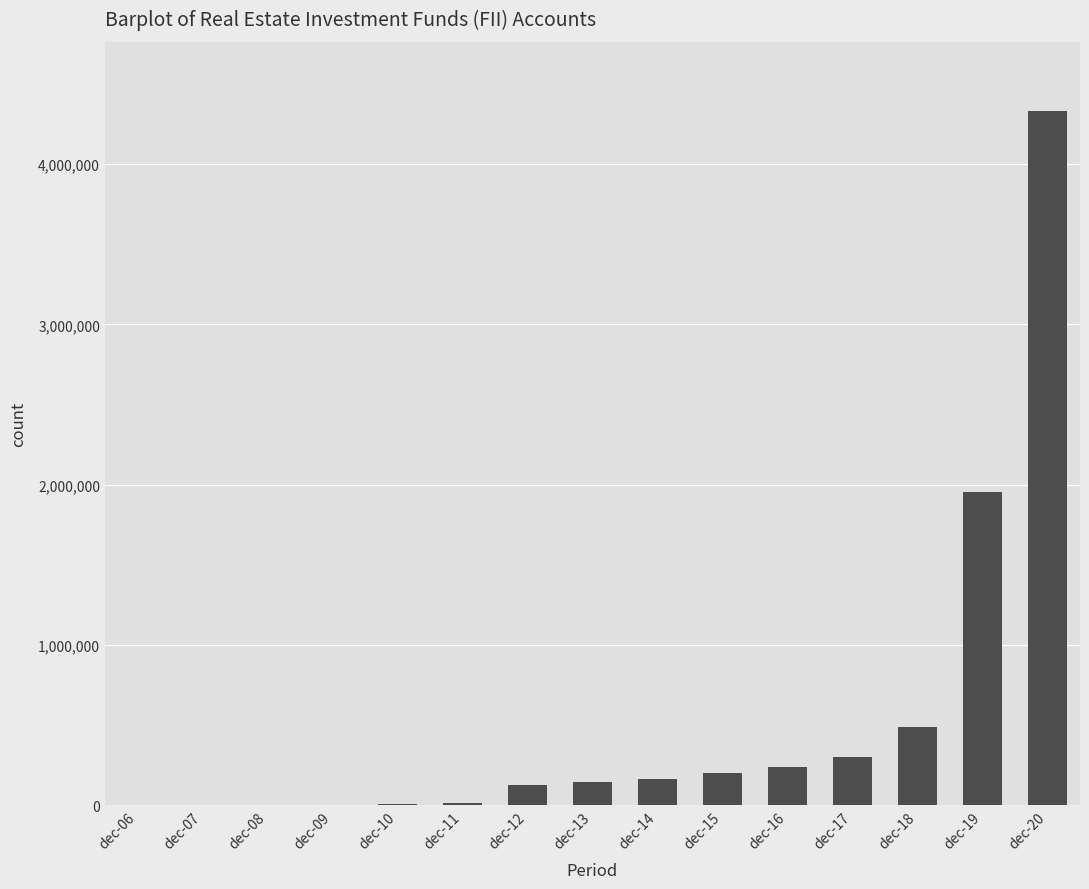

What is the change in value from dec-06 to dec-17?

+299822